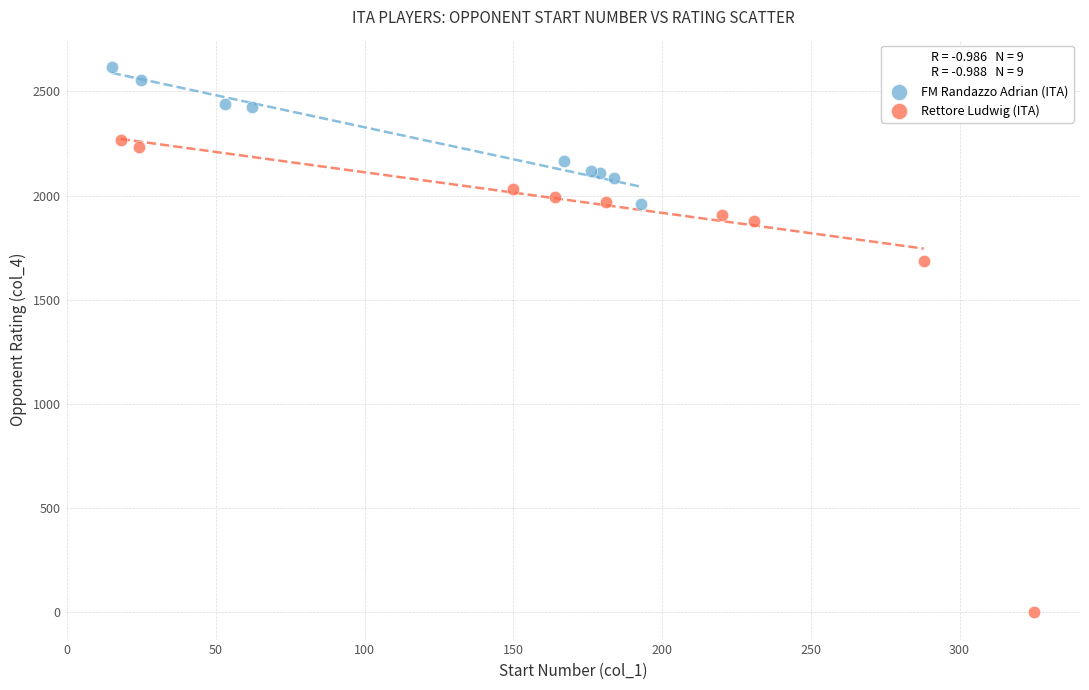

Which series reaches the maximum Y coordinate?

FM Randazzo Adrian (ITA)